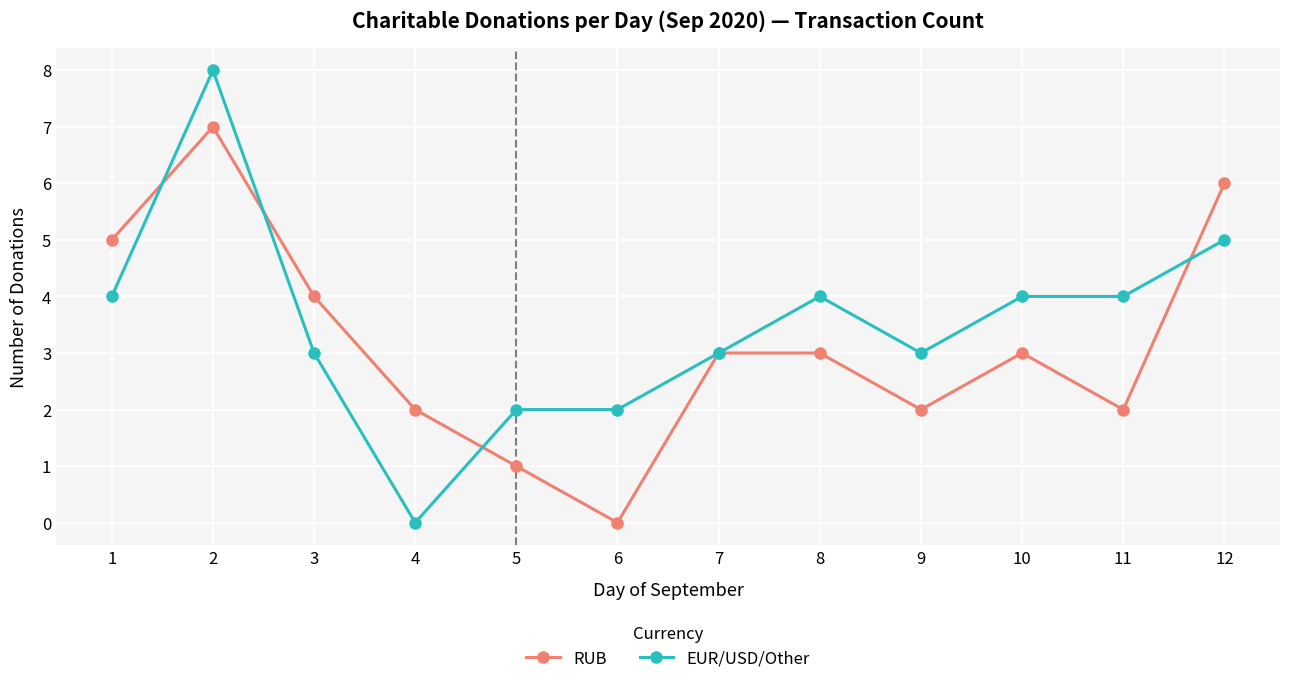

True or false: RUB has more than 1 points higher than both neighbors.

True